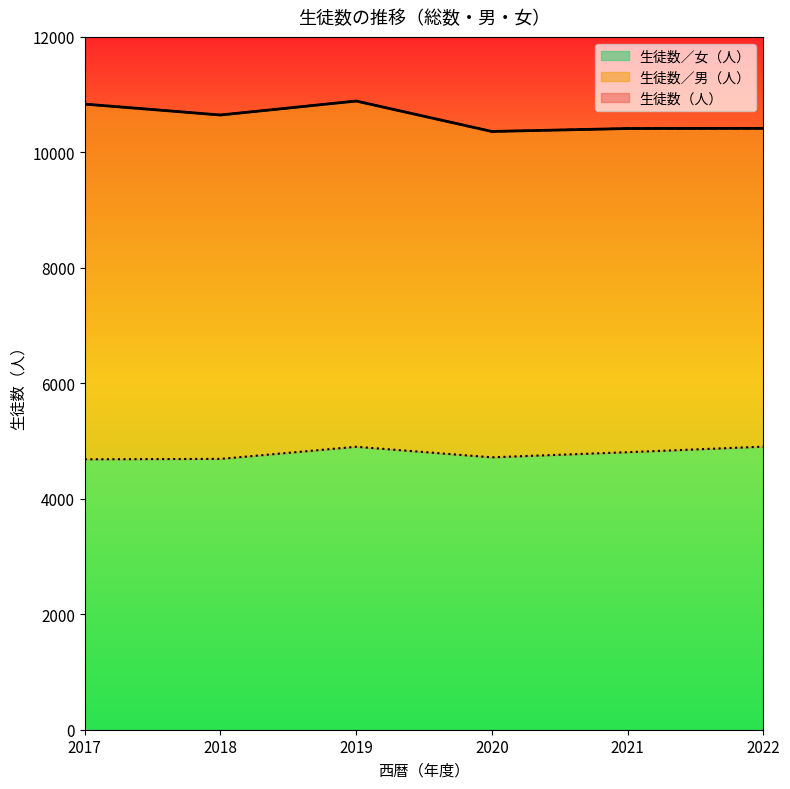

Which series has the largest total across all categories?

生徒数（人）